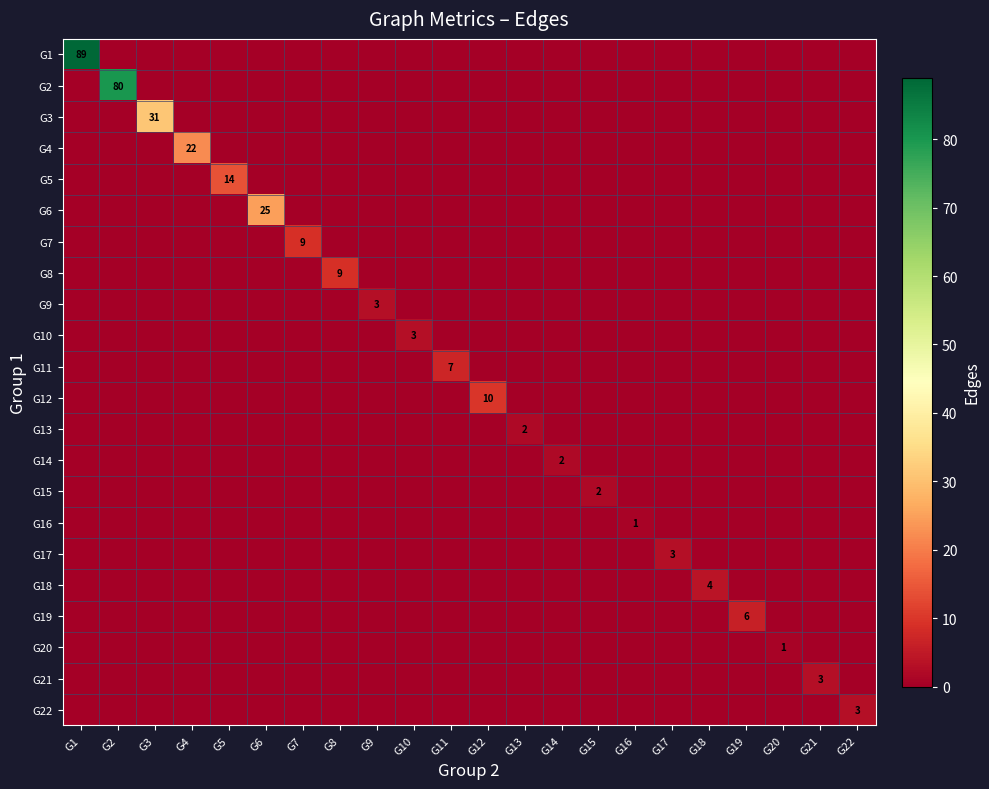

True or false: G10 has a value of 5 at G10.

False